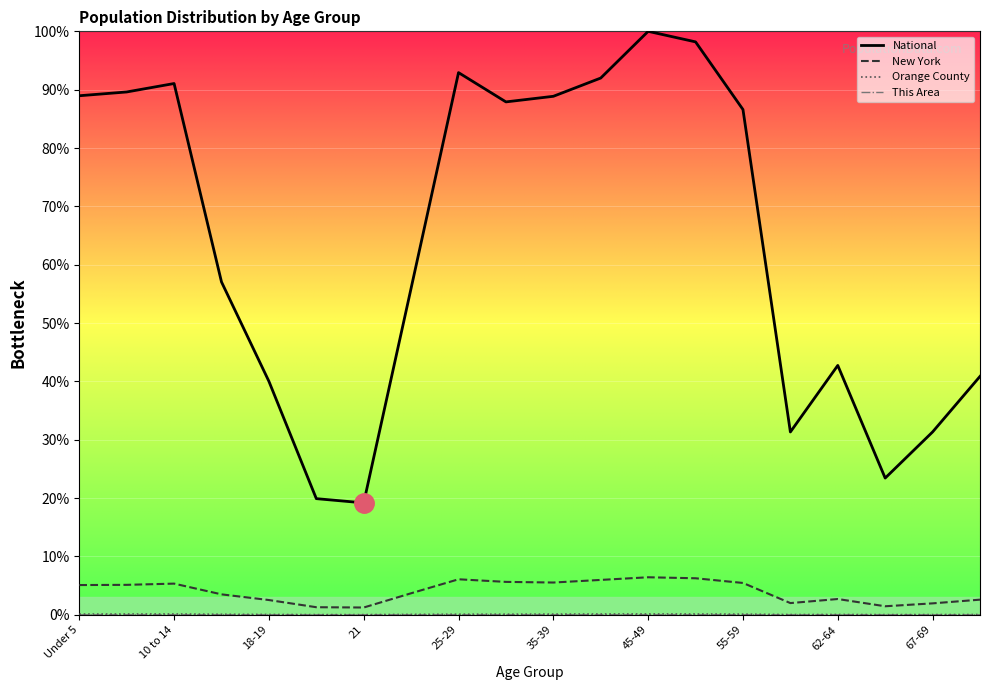

Rank the series at 5 to 9 from highest to lowest value.

National, New York, Orange County, This Area